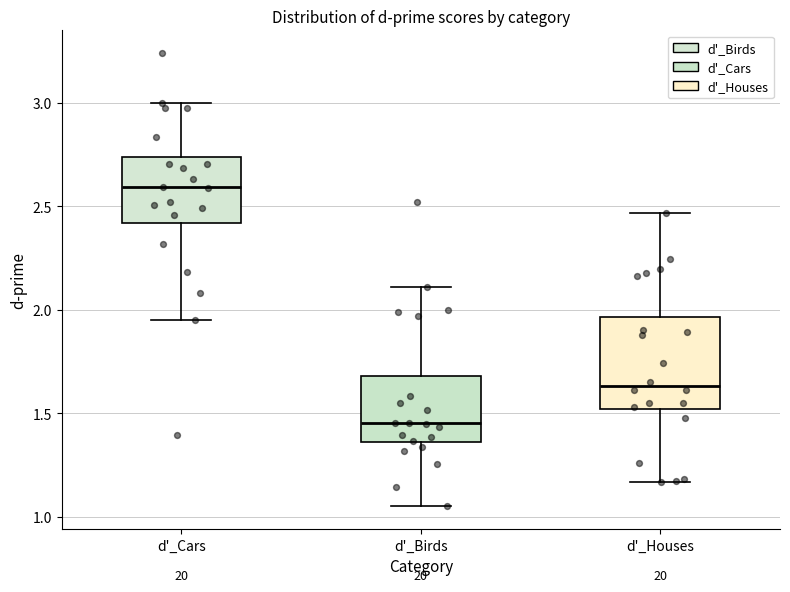

Which box has the lowest median line?

d'_Birds